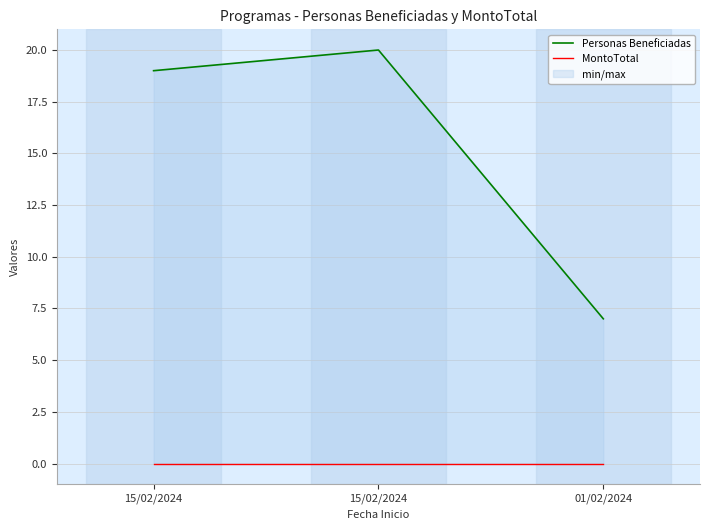

Which series has the widest spread of values?

Personas Beneficiadas